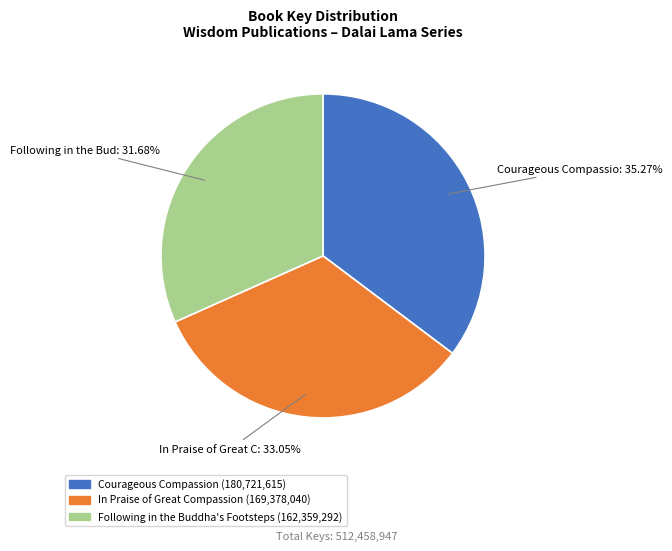

Between Following in the Buddha's Footsteps and Courageous Compassion, which is larger?

Courageous Compassion